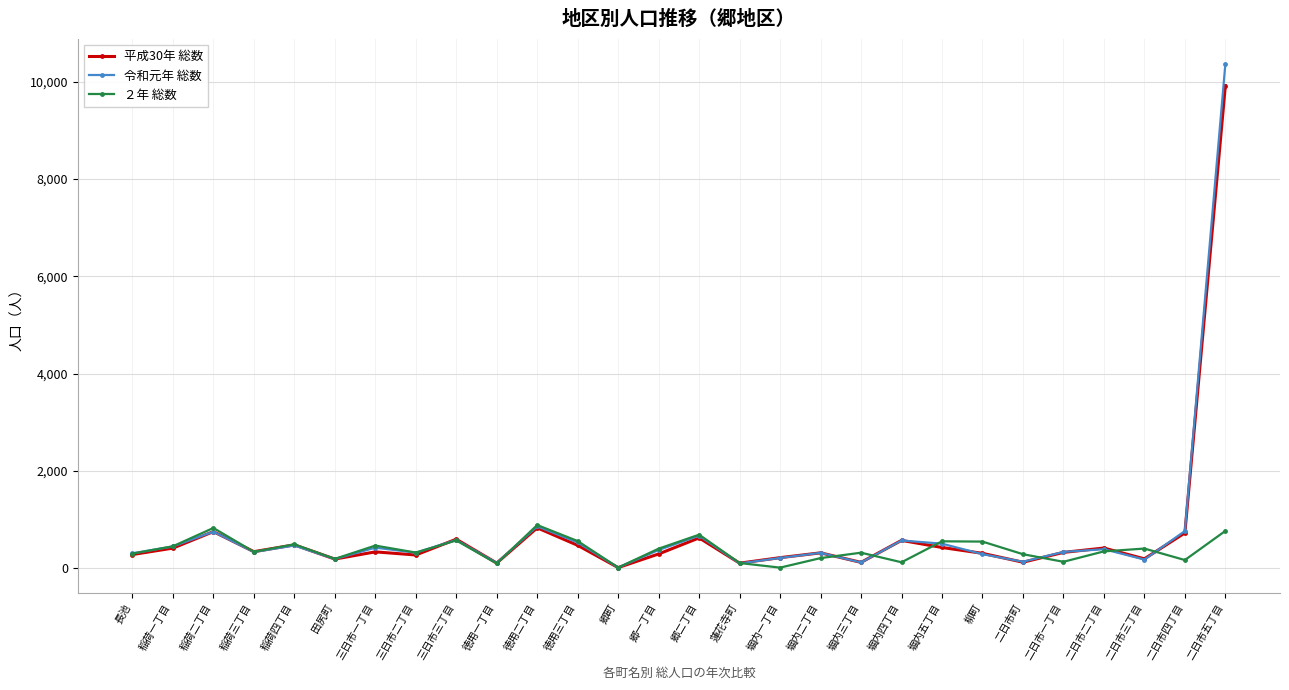

What is the label of the 10th point from the right?

堀内三丁目